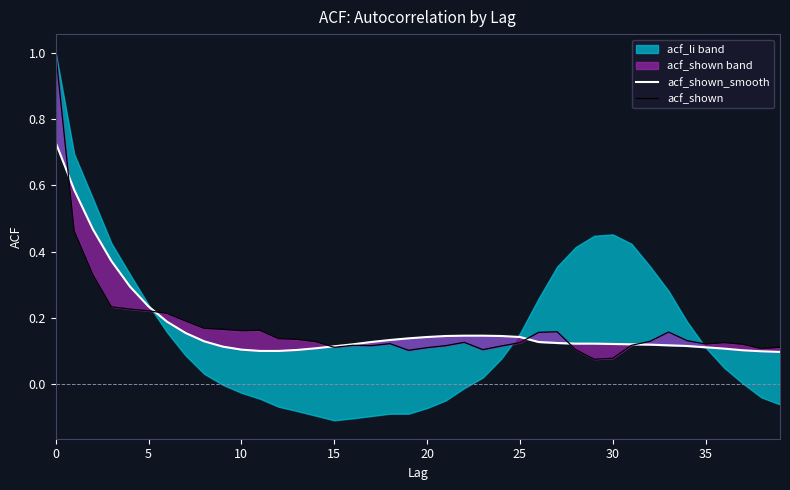

What is the average value of the acf_shown series?

0.2